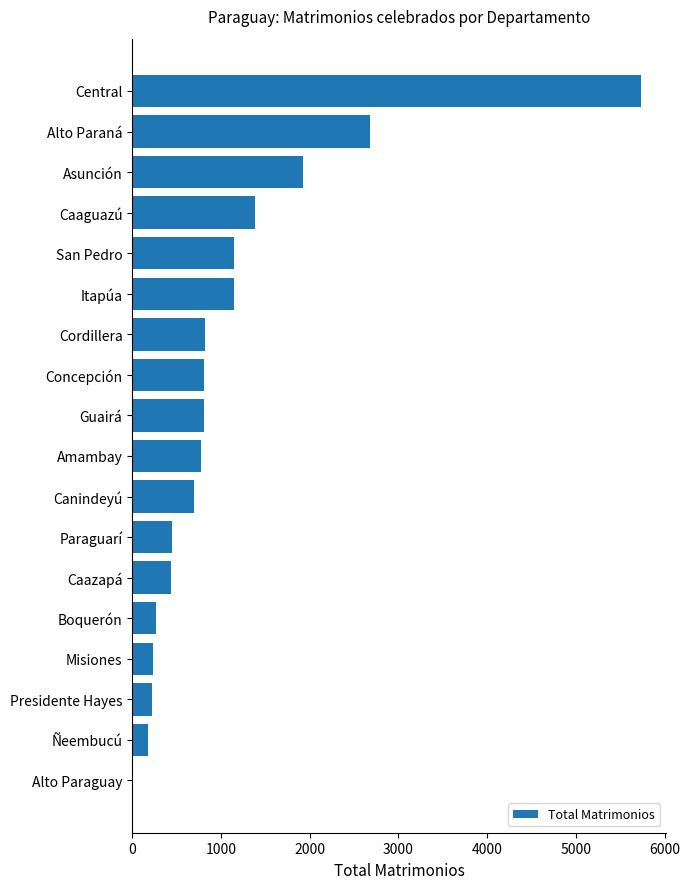

What is the maximum value shown in the chart?

5732